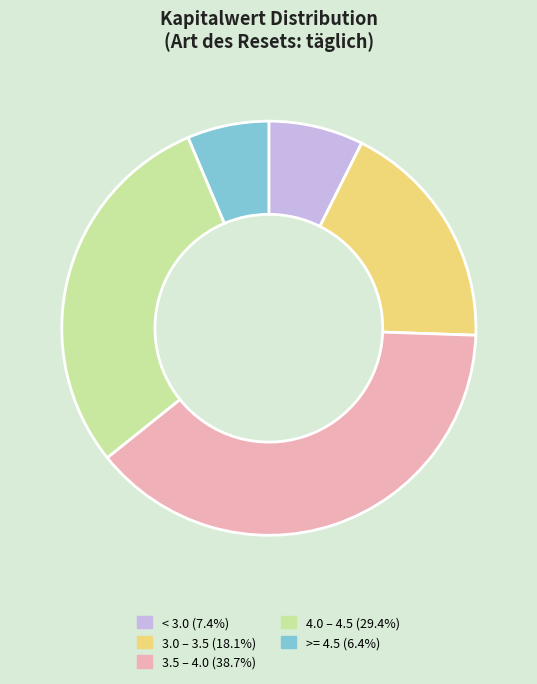

Does any single category account for the majority?

No